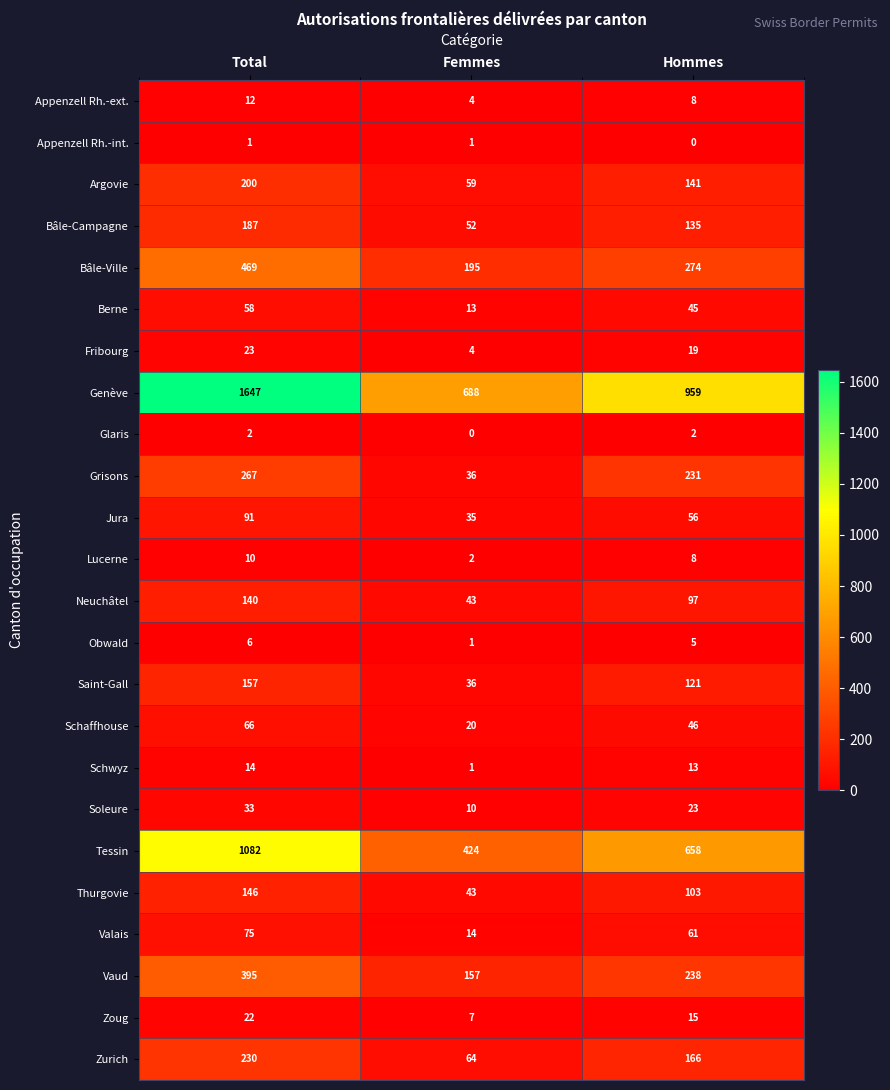

At which label does Zurich first exceed 166?

Total